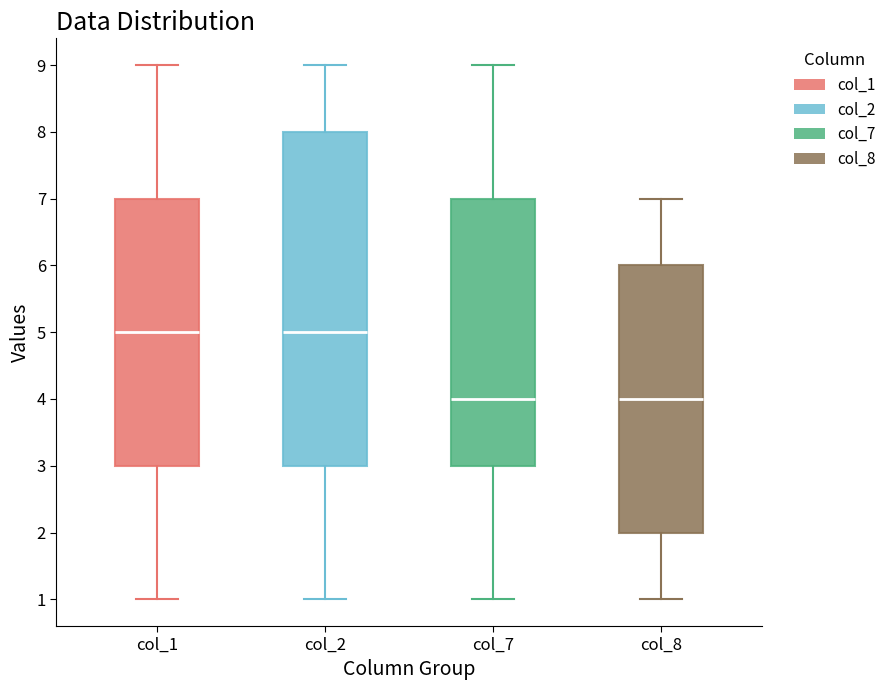

Reading left to right, read every box against the y-axis: the position of its median line, the range the box covers, and the ends of its whiskers. The values are not printed on the chart, so give them approximately, as read against the axis.

col_1: median 5, box 3 to 7, whiskers 1 to 9
col_2: median 5, box 3 to 8, whiskers 1 to 9
col_7: median 4, box 3 to 7, whiskers 1 to 9
col_8: median 4, box 2 to 6, whiskers 1 to 7